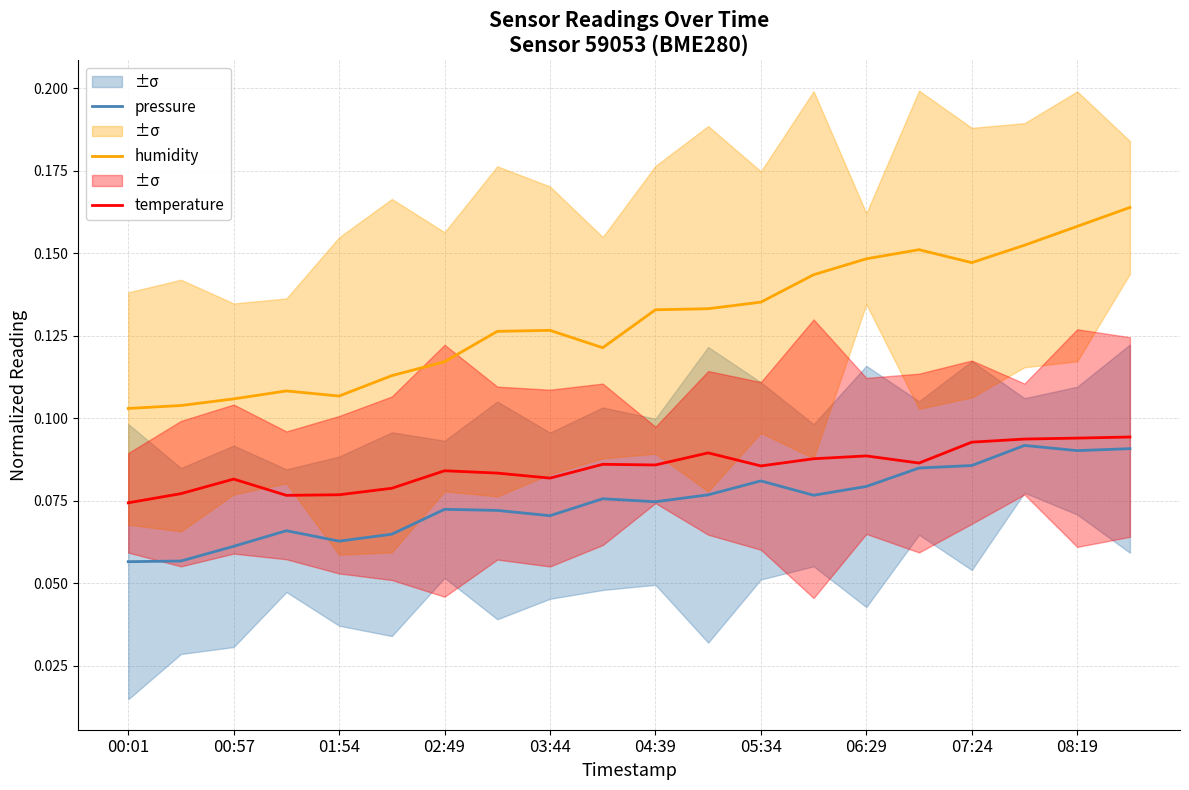

Rank the series by their average value, from highest to lowest.

humidity, temperature, pressure